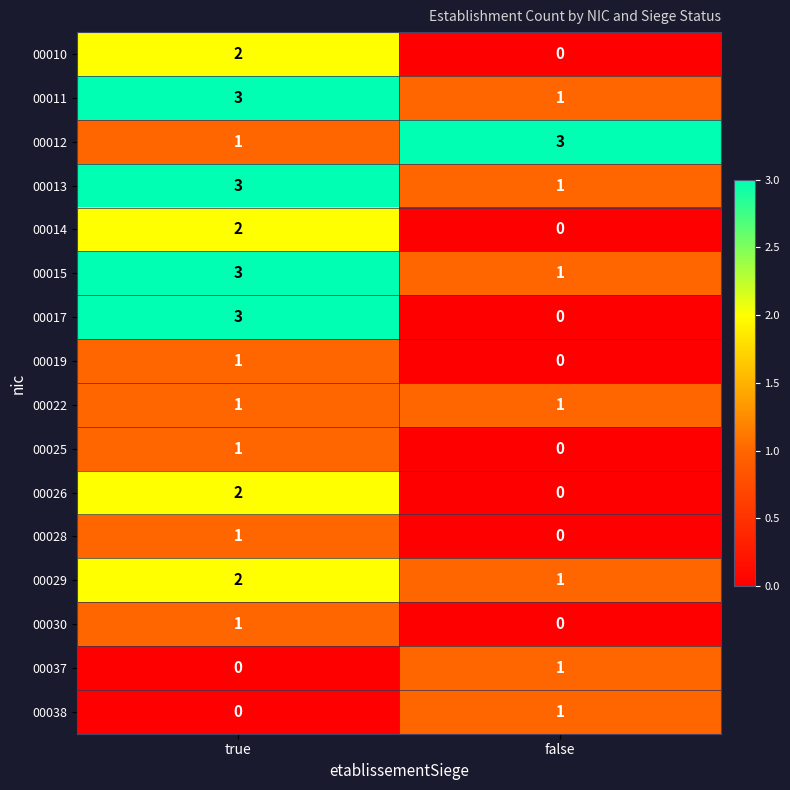

Is it true that 00026 equals 1 at true?

False